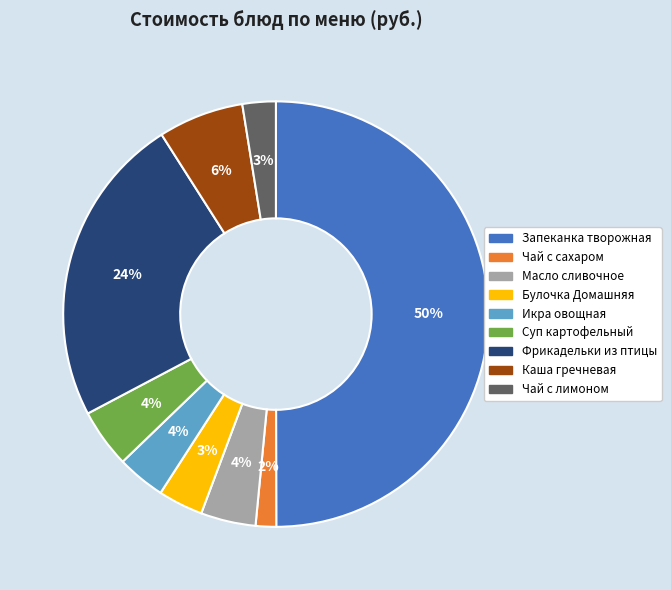

To the nearest percent, what is the average slice percentage?

11%